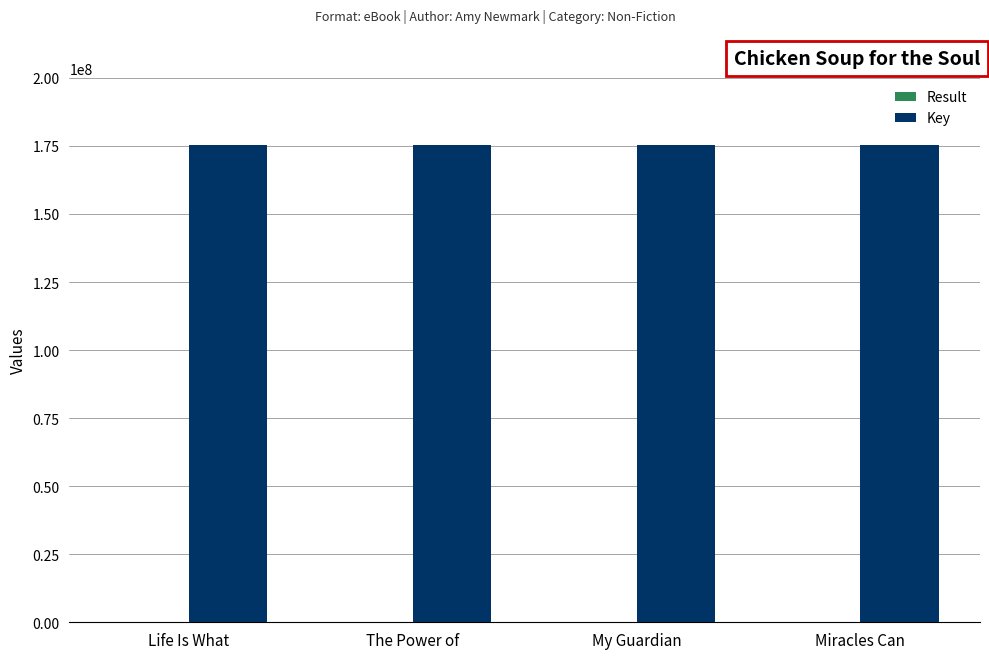

What is the maximum value shown in the chart?

175298365